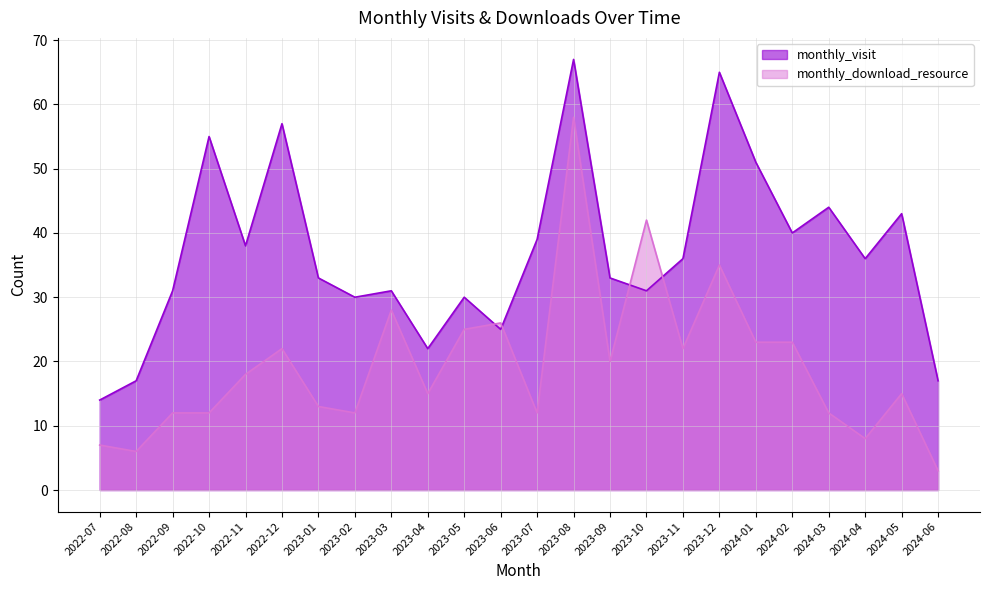

Which series has the widest spread of values?

monthly_download_resource